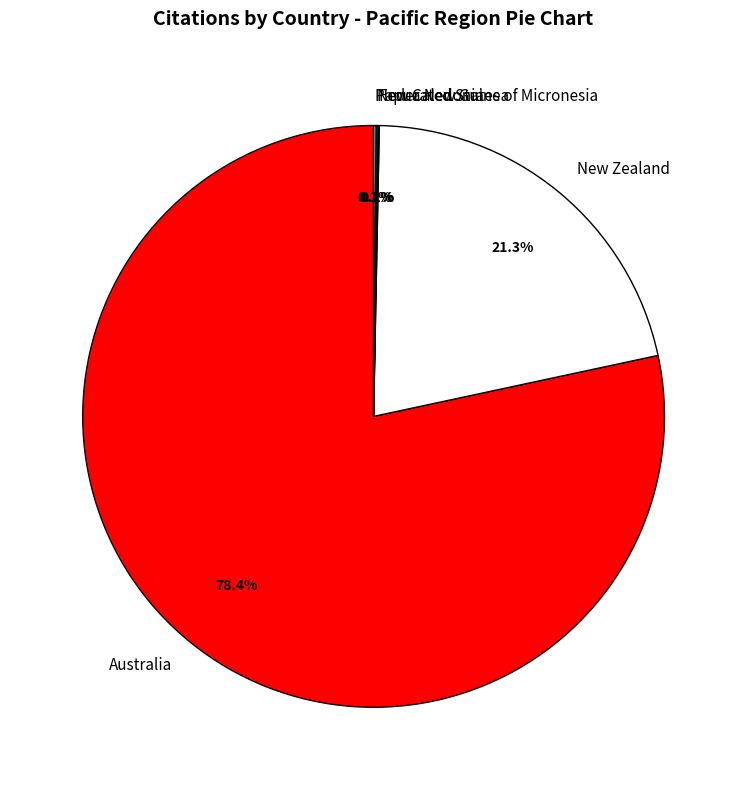

What is the ratio of the value at Australia to the value at New Zealand?

3.7